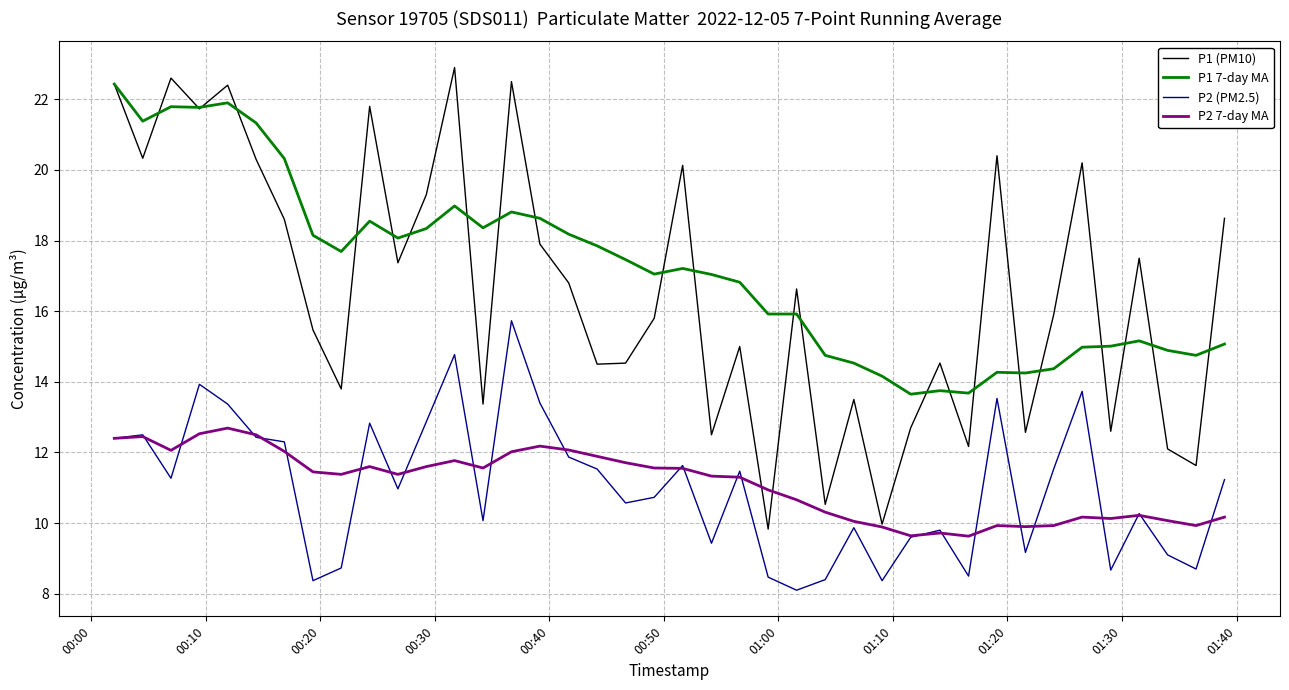

What is the lowest value of the P1 7-day MA series?

13.7